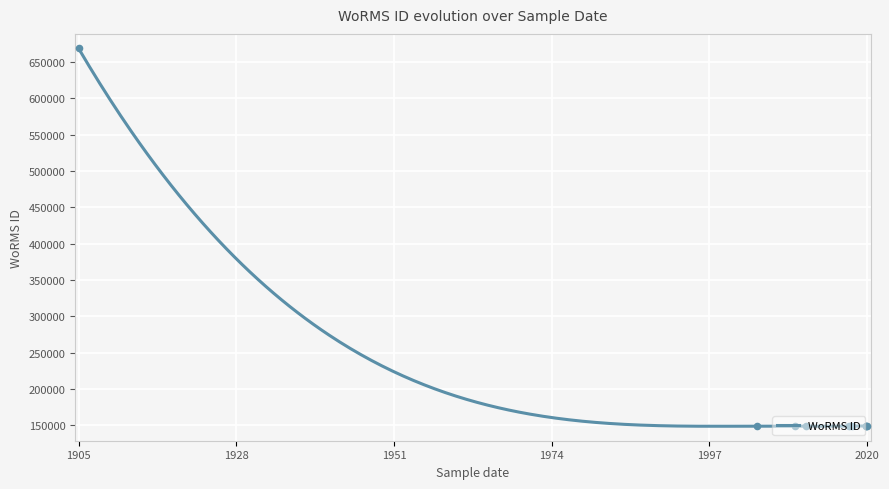

What is the change in value from 1905-05-09 to 2009-07-01?

-519798